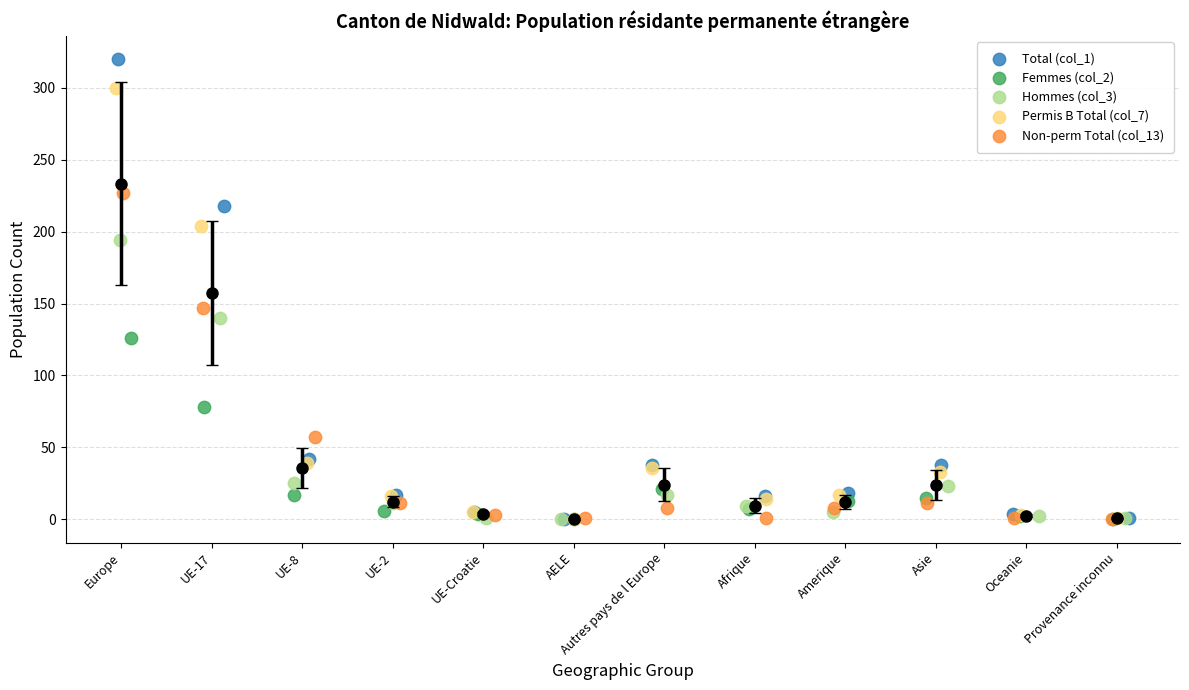

Which series contains the highest Y value?

Total (col_1)